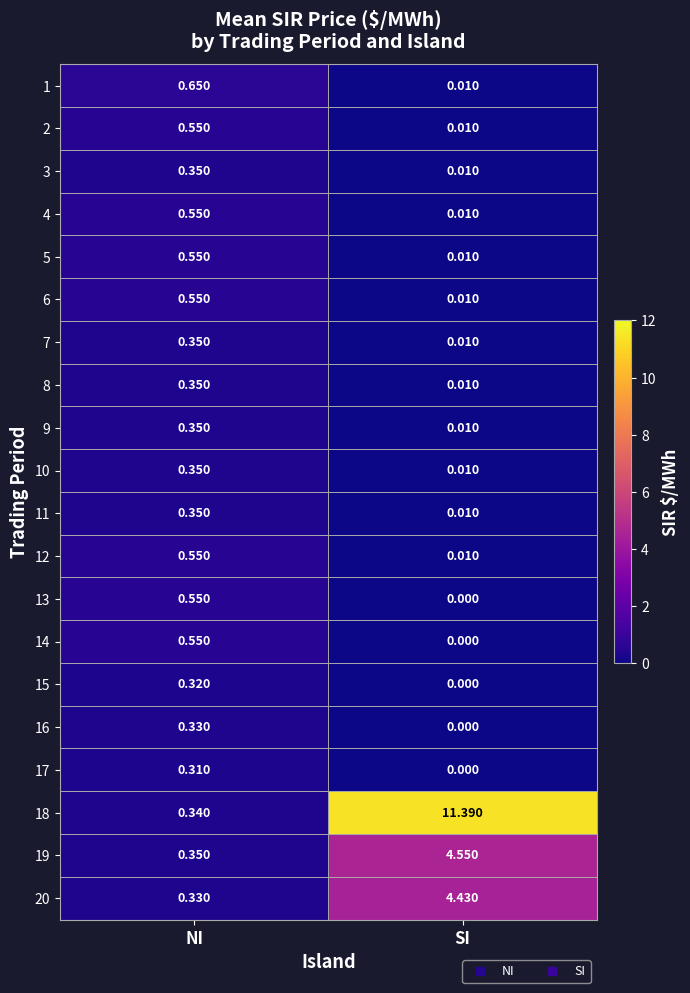

Which series has the largest total across all categories?

18